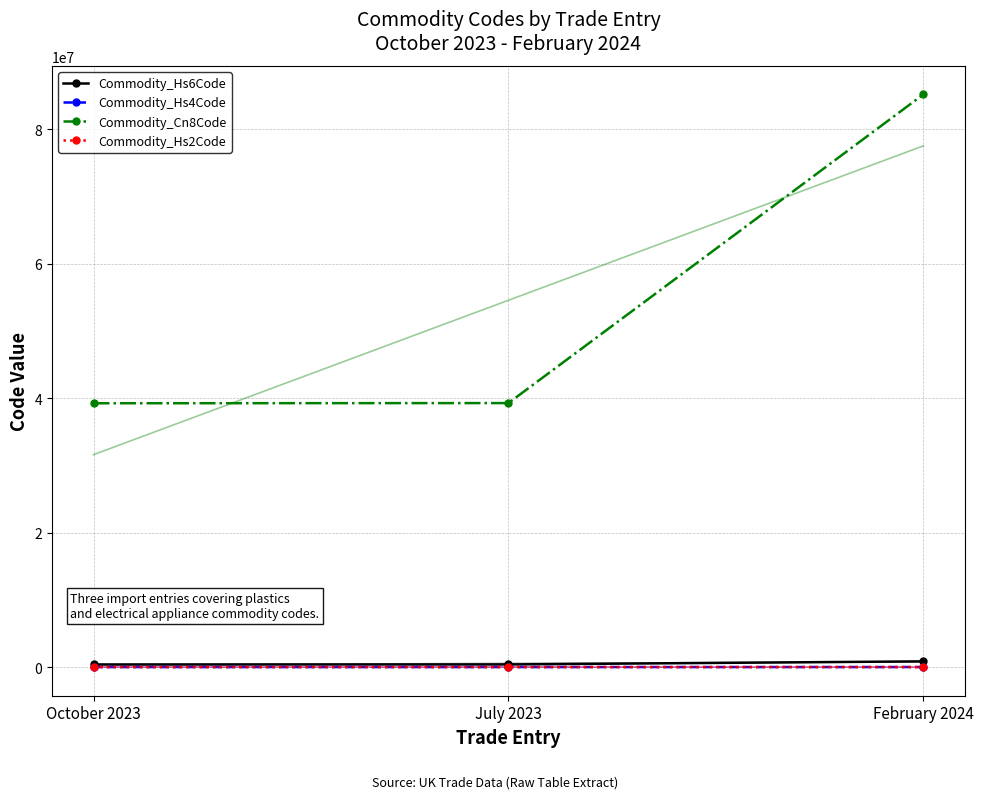

Reading right to left, list all the values displayed in this chart.

Commodity_Hs6Code: February 2024=851679	July 2023=392690	October 2023=392410
Commodity_Hs4Code: February 2024=8516	July 2023=3926	October 2023=3924
Commodity_Cn8Code: February 2024=85167920	July 2023=39269097	October 2023=39241000
Commodity_Hs2Code: February 2024=85	July 2023=39	October 2023=39